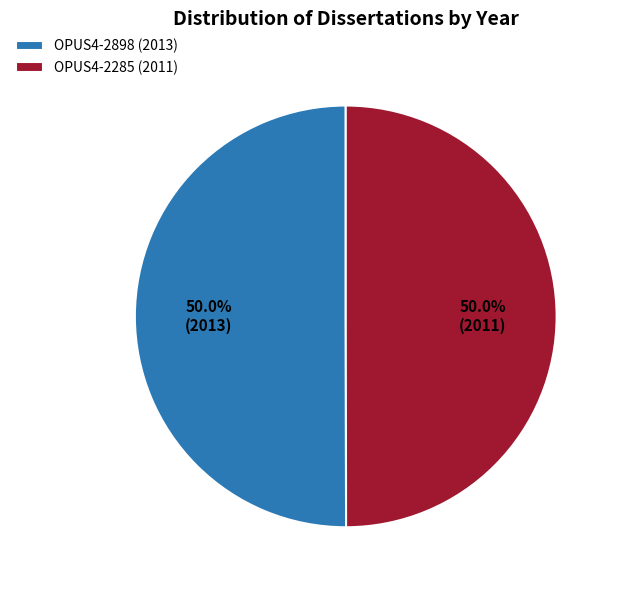

Approximately how many times larger is the value at OPUS4-2898 (2013) compared to OPUS4-2285 (2011)?

1.0